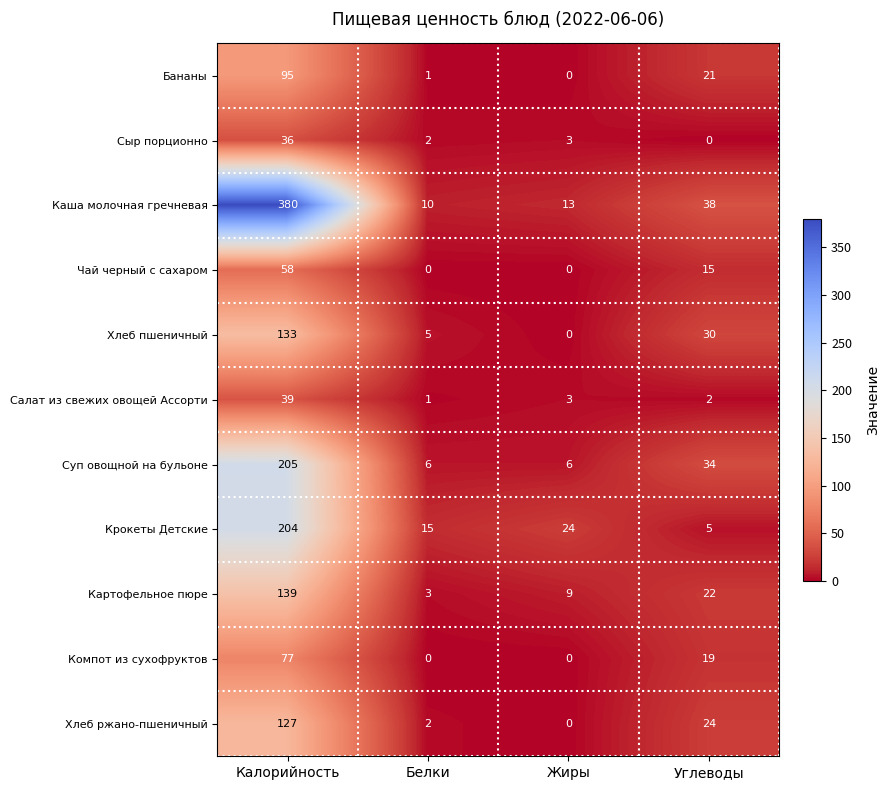

What is the average value of the Каша молочная гречневая series?

110